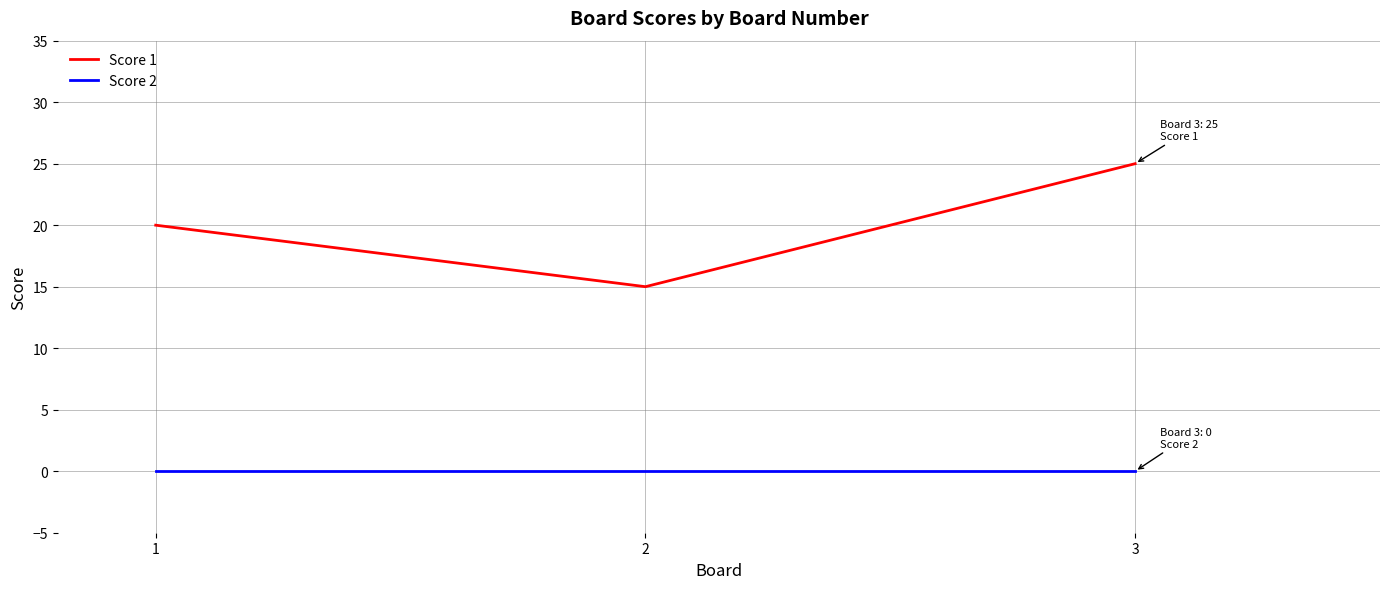

Is it true that Score 1 equals 21 at 2?

False